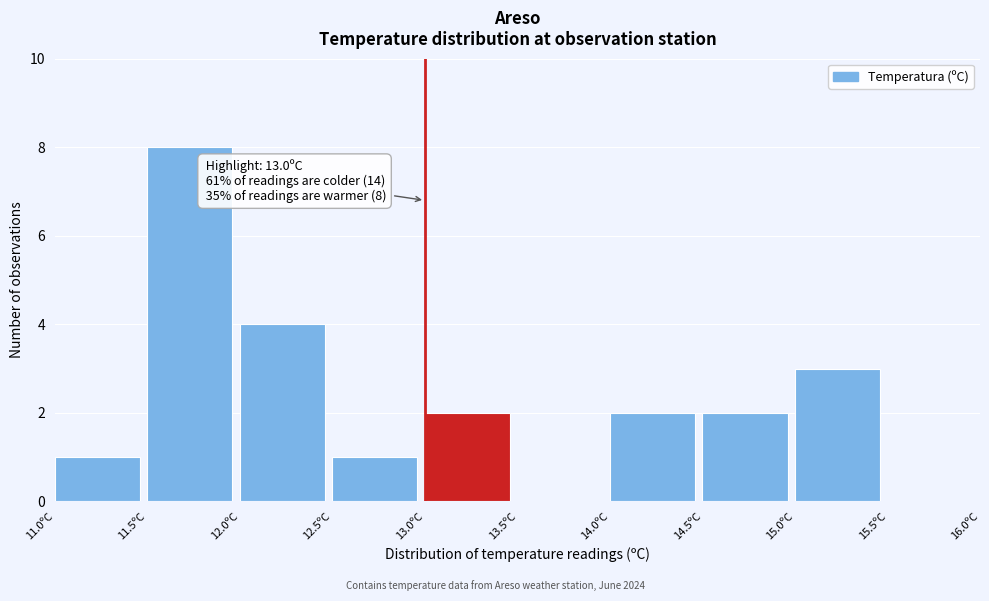

Which range on the x-axis has the tallest bar?

11.5 to 12.0